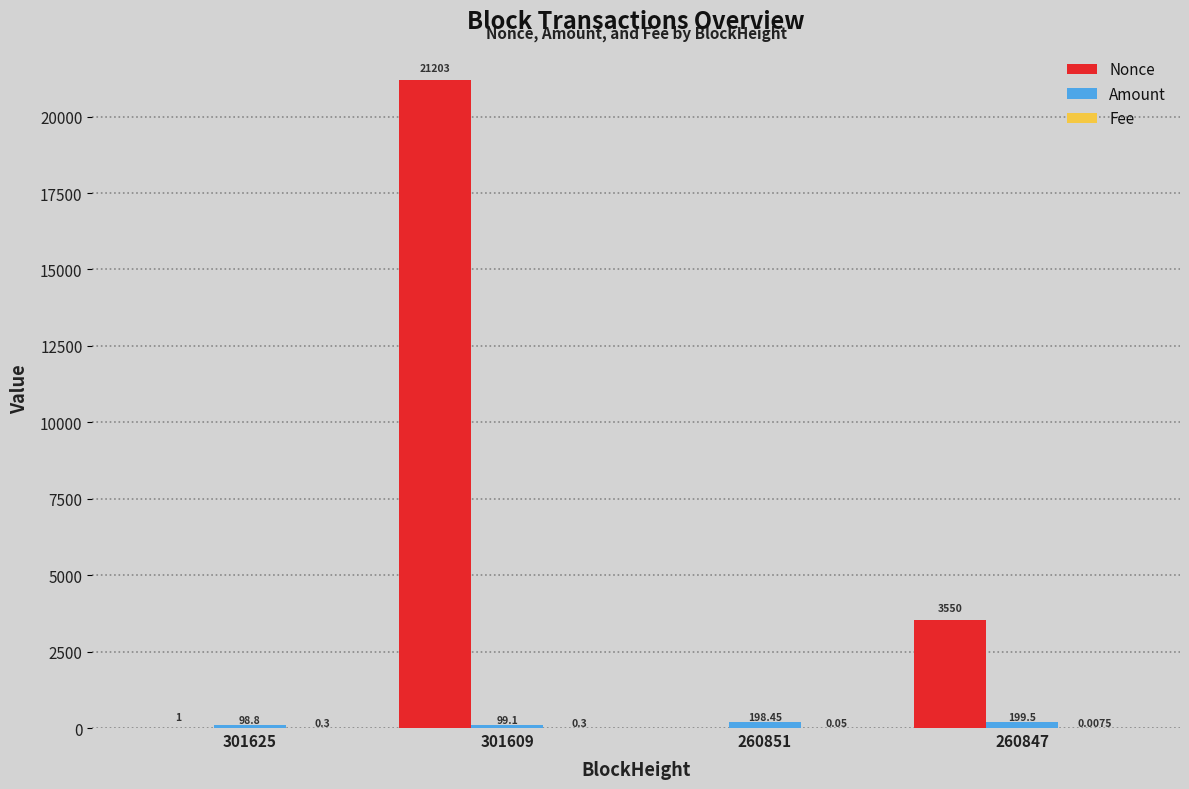

Which series has the largest total across all categories?

Nonce